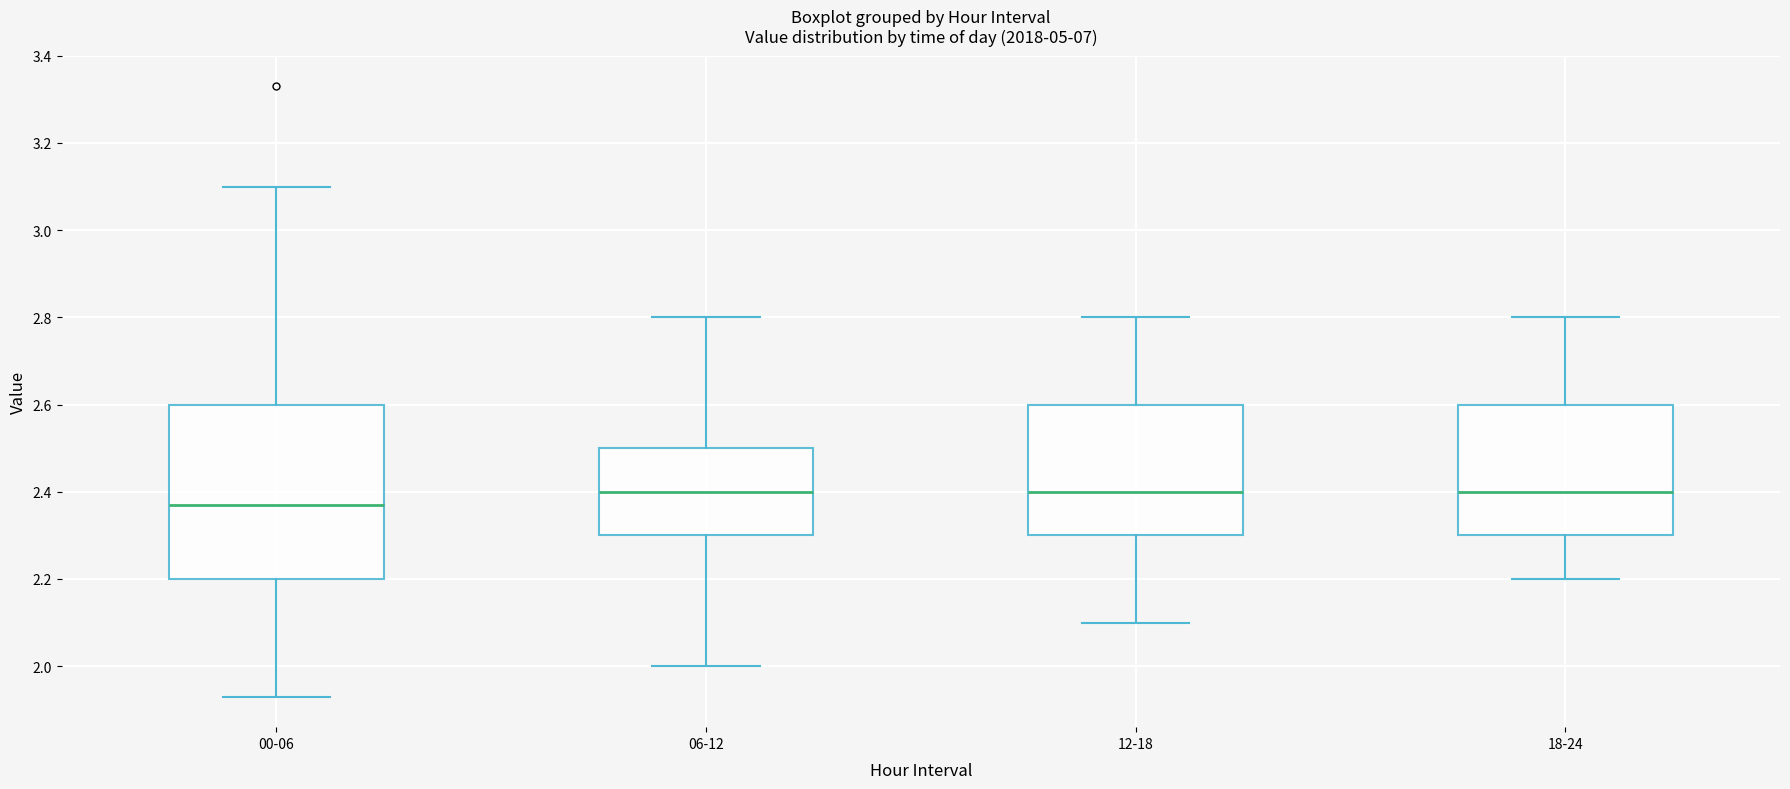

Reading left to right, transcribe this box plot: for each box, give where its median line is, the range the box spans, and where its two whiskers end, as read against the y-axis. The values are not printed on the chart, so give them approximately, as read against the axis.

00-06: median 2.38, box 2.20 to 2.60, whiskers 1.94 to 3.10
06-12: median 2.40, box 2.30 to 2.50, whiskers 2.00 to 2.80
12-18: median 2.40, box 2.30 to 2.60, whiskers 2.10 to 2.80
18-24: median 2.40, box 2.30 to 2.60, whiskers 2.20 to 2.80